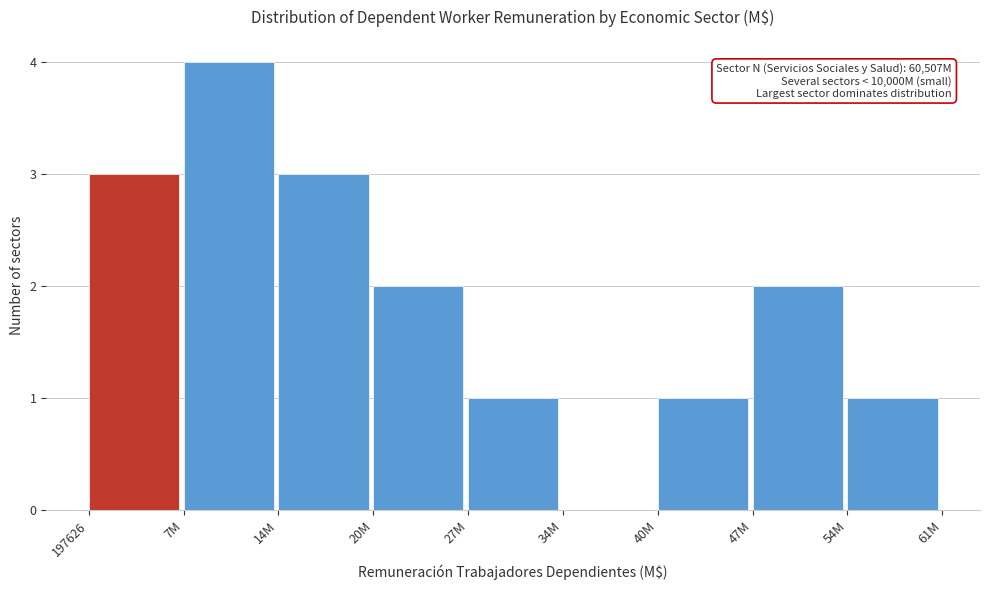

Reading left to right, transcribe all the data shown in this chart.

197626=3	7M=4	14M=3	20M=2	27M=1	34M=0	40M=1	47M=2	54M=1